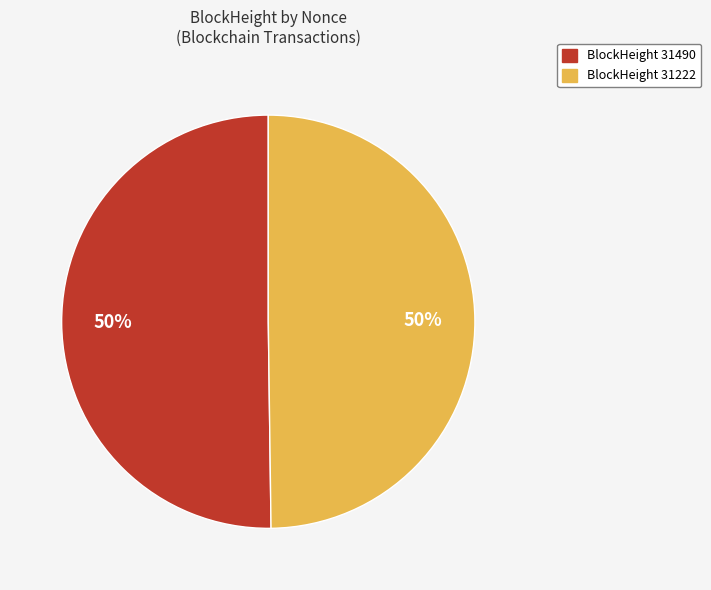

To the nearest percent, what is the average slice percentage?

50%